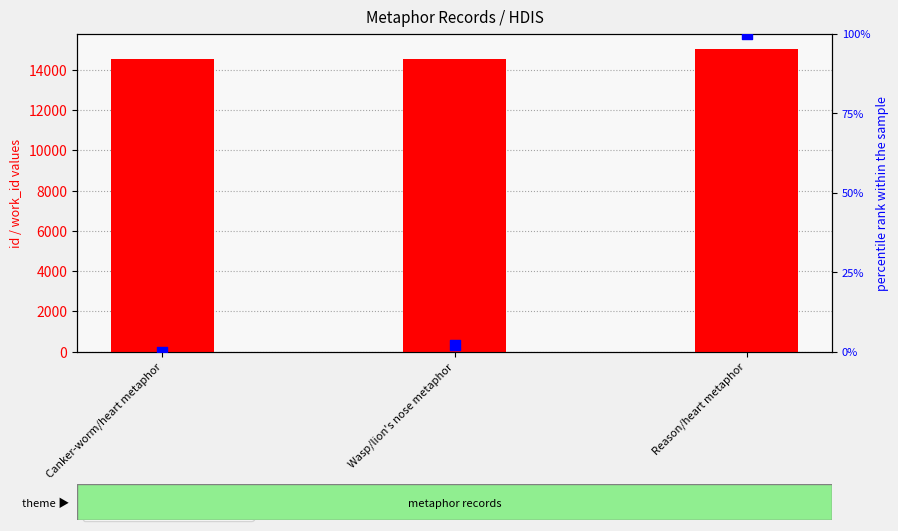

Is the value of id at Reason/heart metaphor greater than the value of work_id (percentile rank) at Reason/heart metaphor?

Yes